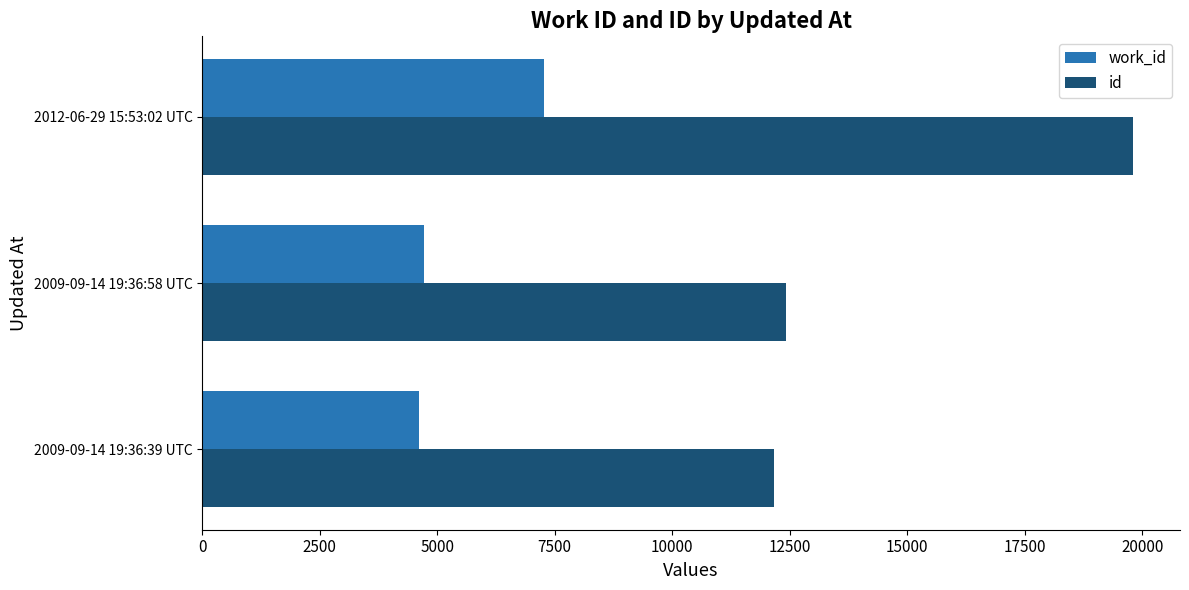

What is the highest value of the work_id series?

7268